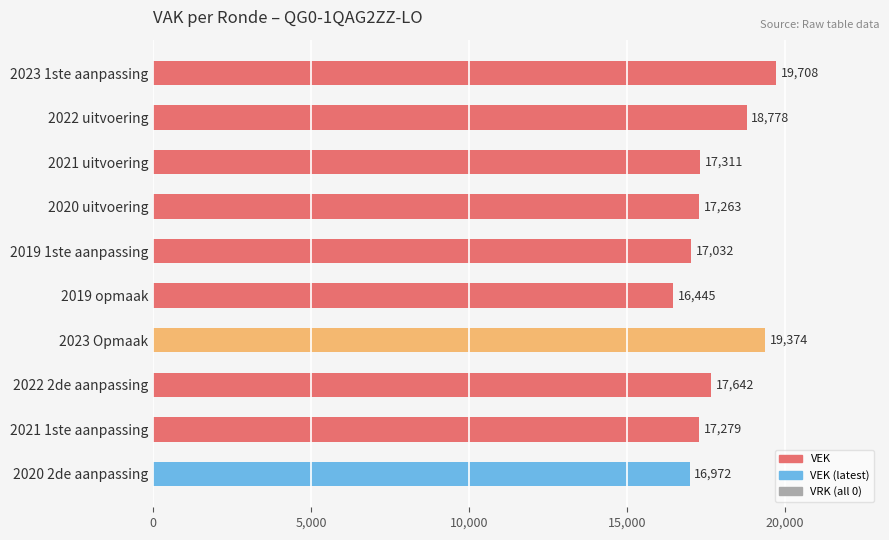

How many data points are less than 17311?

5